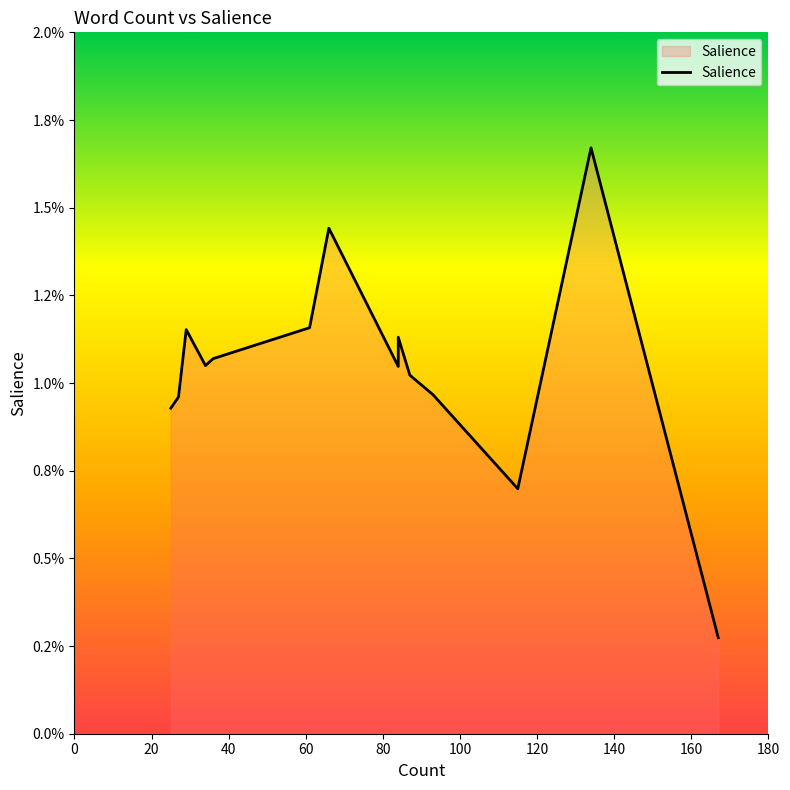

The chart shows a value of 0.0 at 160. True or false?

False